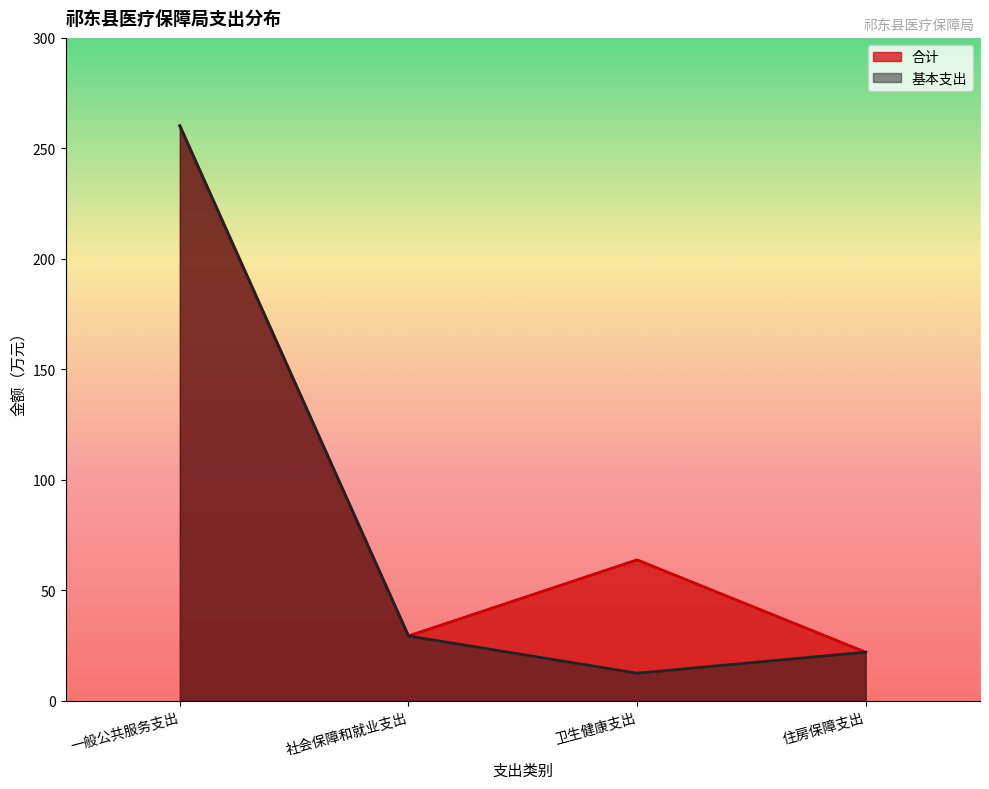

Read the 合计 value at 一般公共服务支出.

260.2